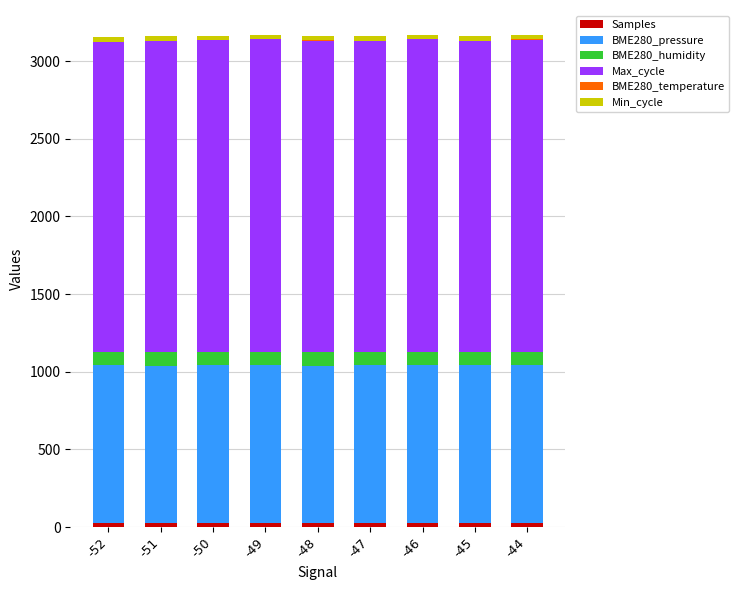

The Max_cycle series shows 3169.0 at -48. True or false?

False